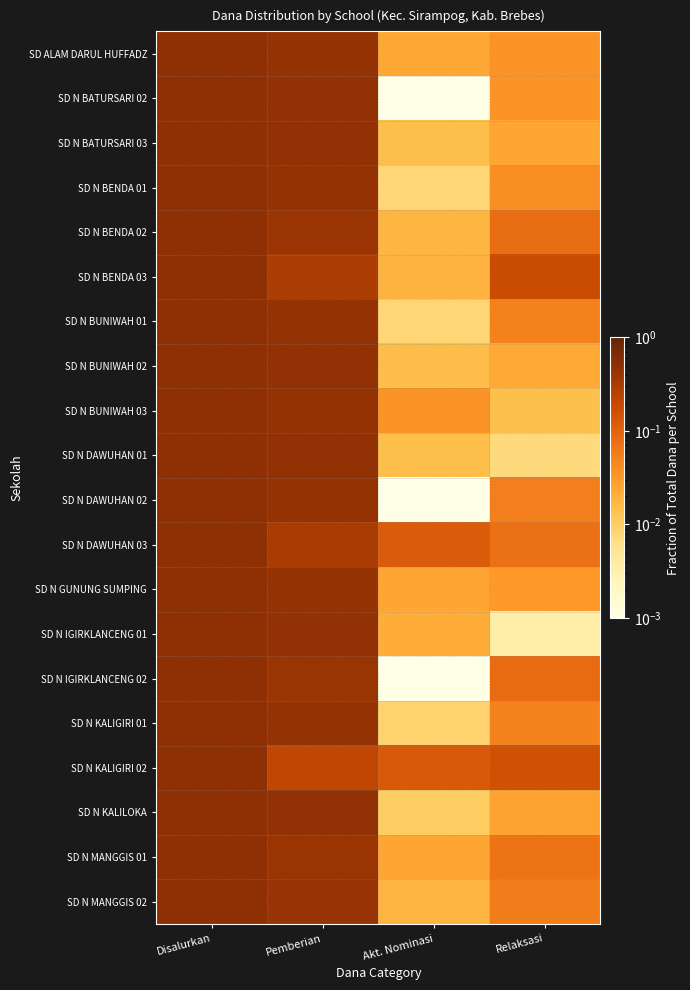

Which series changed the most between Pemberian and Relaksasi?

SD N IGIRKLANCENG 01